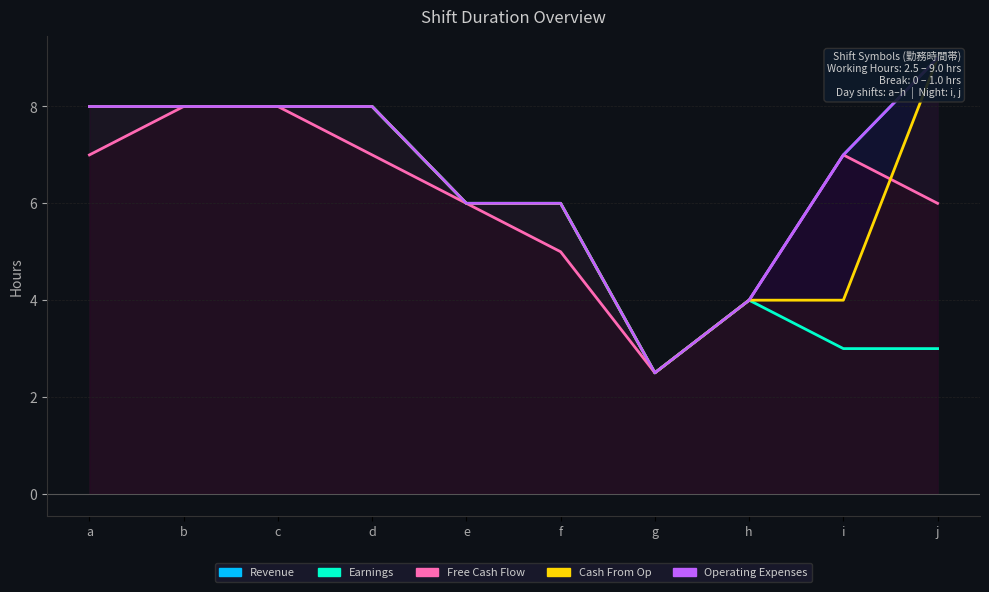

Count the Operating Expenses values in the range 6 to 8.

7